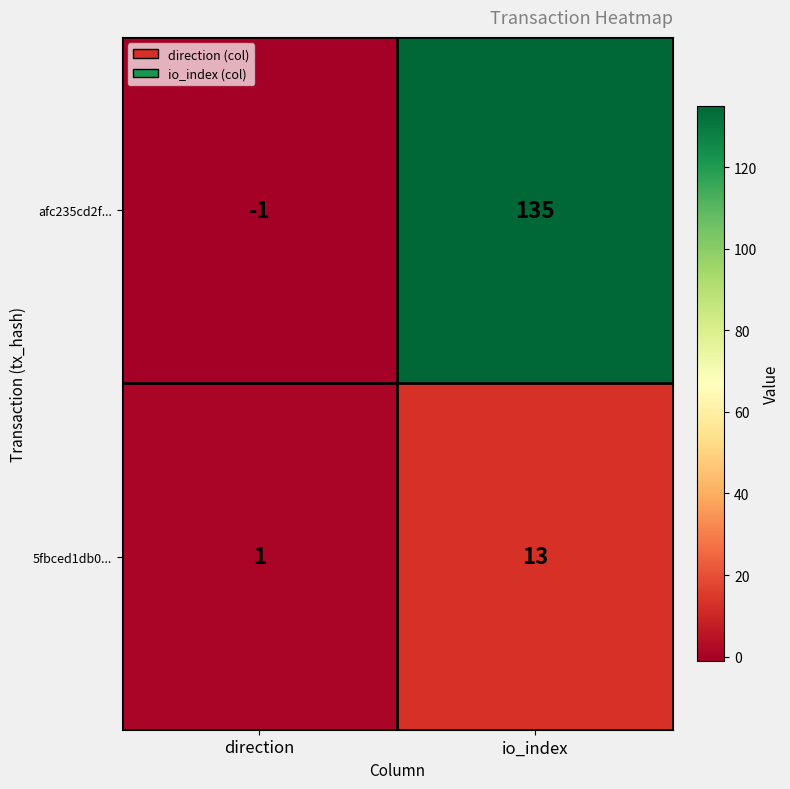

What is the difference between the maximum and minimum values in the afc235cd2f... series?

136